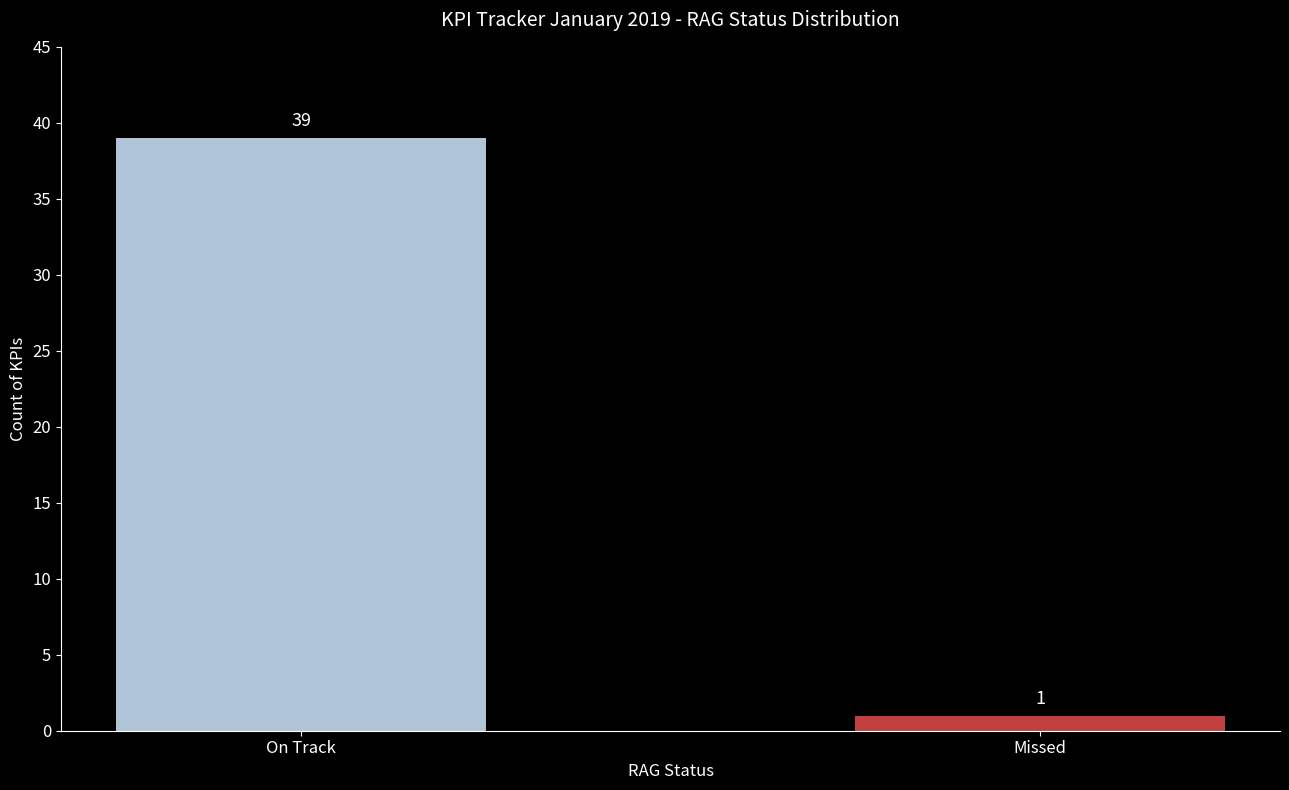

Read the value at On Track, to the nearest 10.

40